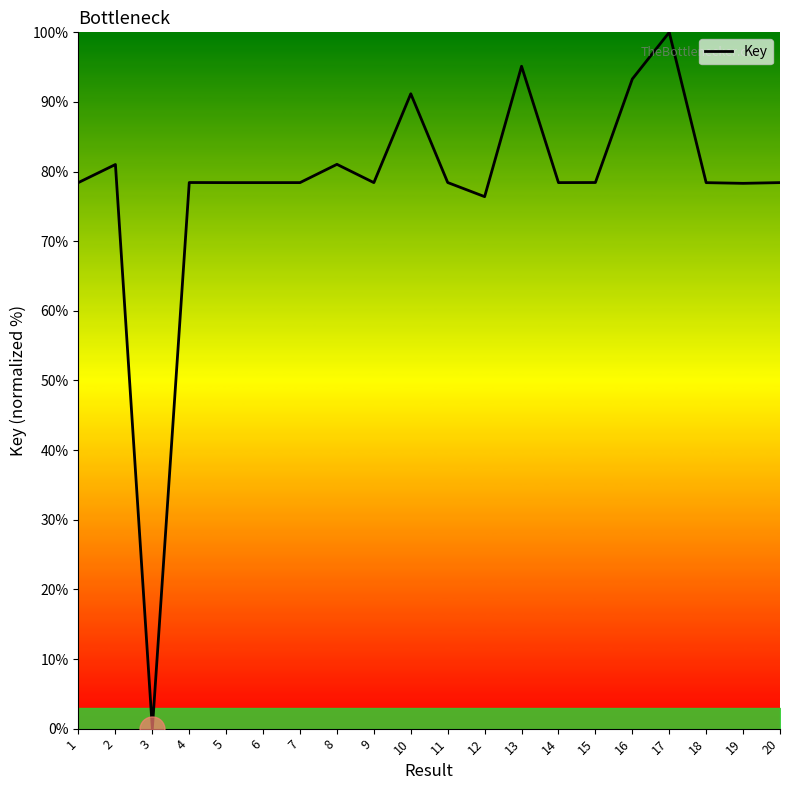

Where is the first local minimum?

3